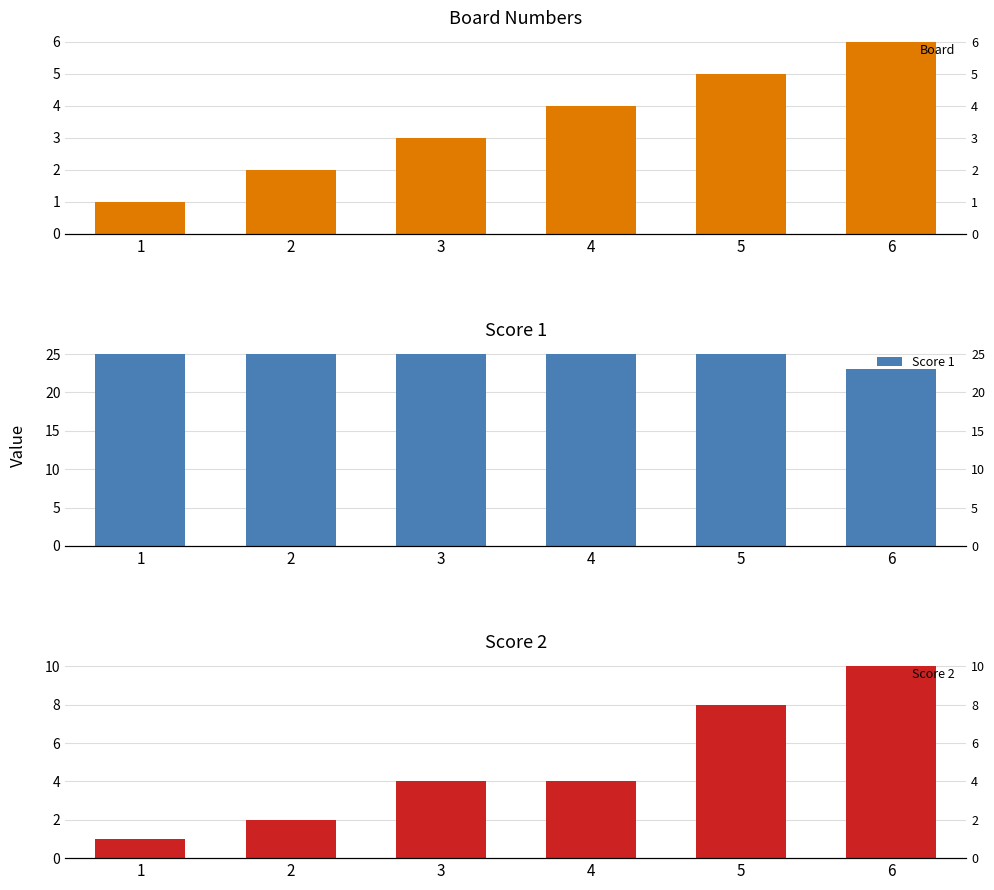

List the labels in order of Board value, smallest first.

1, 2, 3, 4, 5, 6